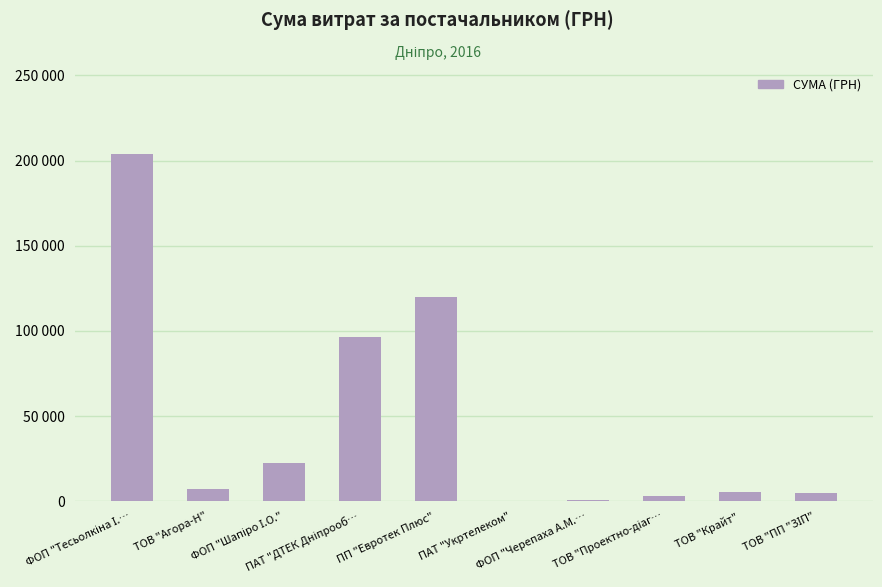

Rank the categories by value from highest to lowest.

ФОП "Тесьолкіна І.…, ПП "Евротек Плюс", ПАТ "ДТЕК Дніпрооб…, ФОП "Шапіро І.О.", ТОВ "Агора-Н", ТОВ "Крайт", ТОВ "ПП "ЗІП", ТОВ "Проектно-діаг…, ФОП "Черепаха А.М.…, ПАТ "Укртелеком"